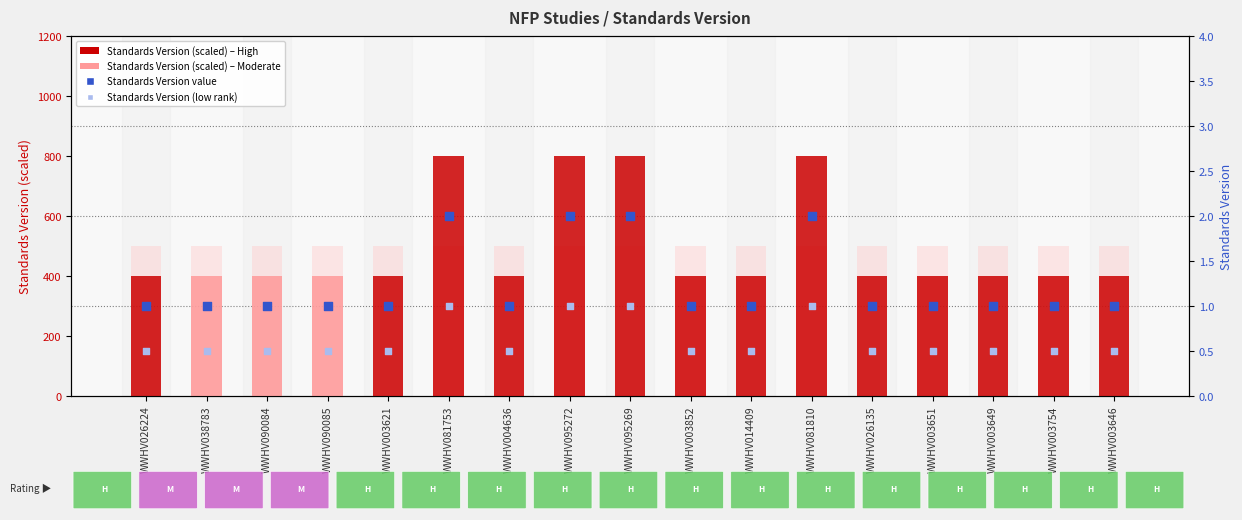

Is the value of Standards Version (low rank) at WWHV095269 greater than the value of Standards Version at WWHV090085?

No